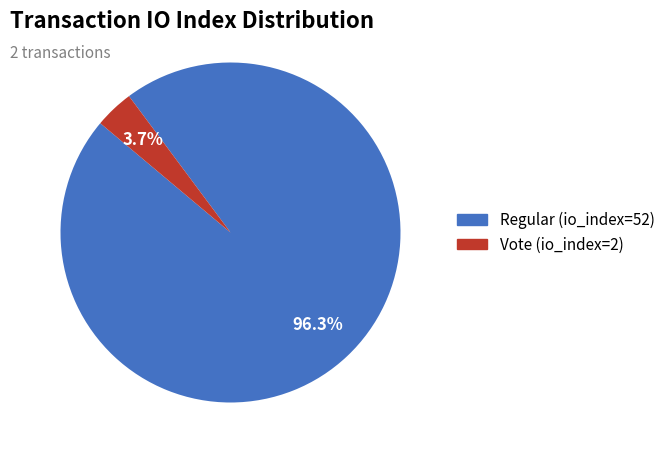

Rank the categories by value from lowest to highest.

Vote (io_index=2), Regular (io_index=52)